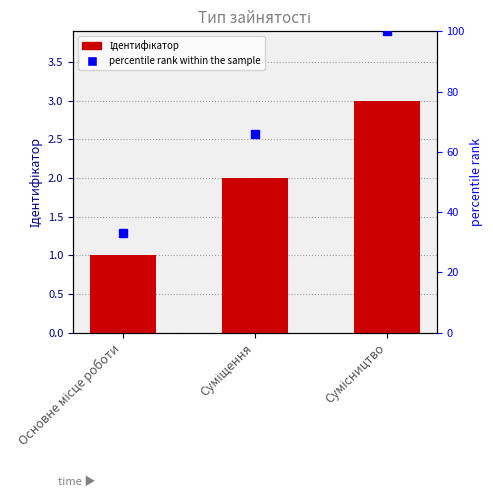

Rank the categories by value from highest to lowest.

Сумісництво, Суміщення, Основне місце роботи